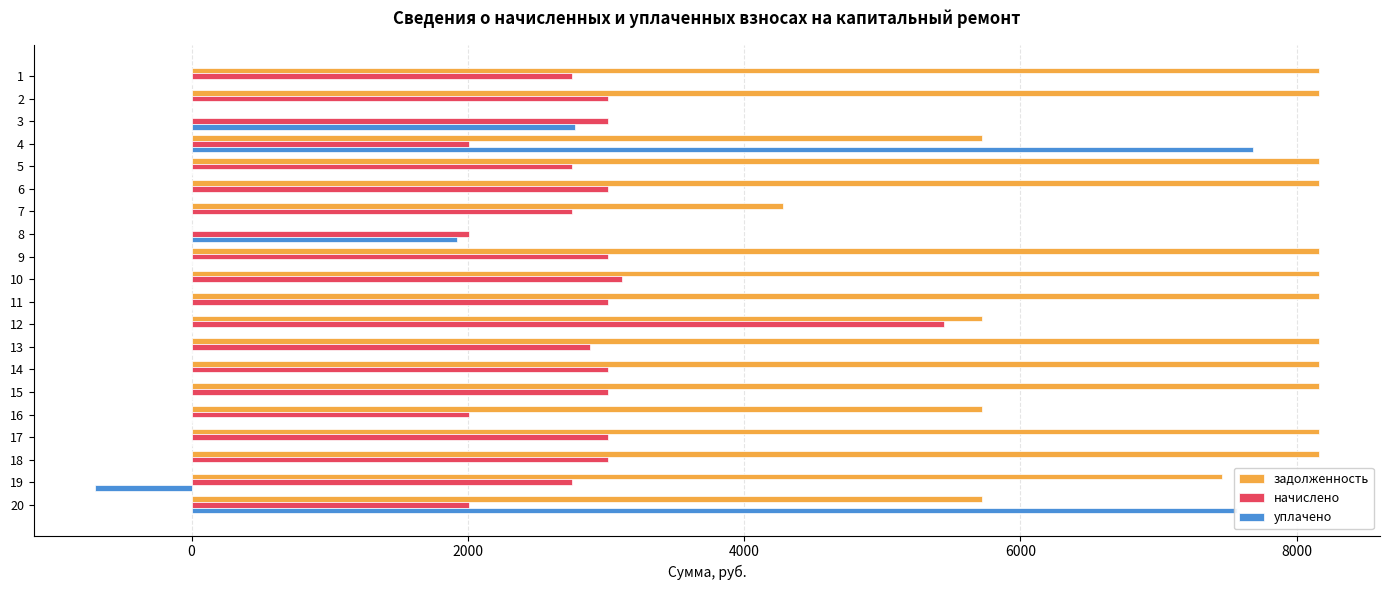

Which series changed the most between 3 and 16?

задолженность